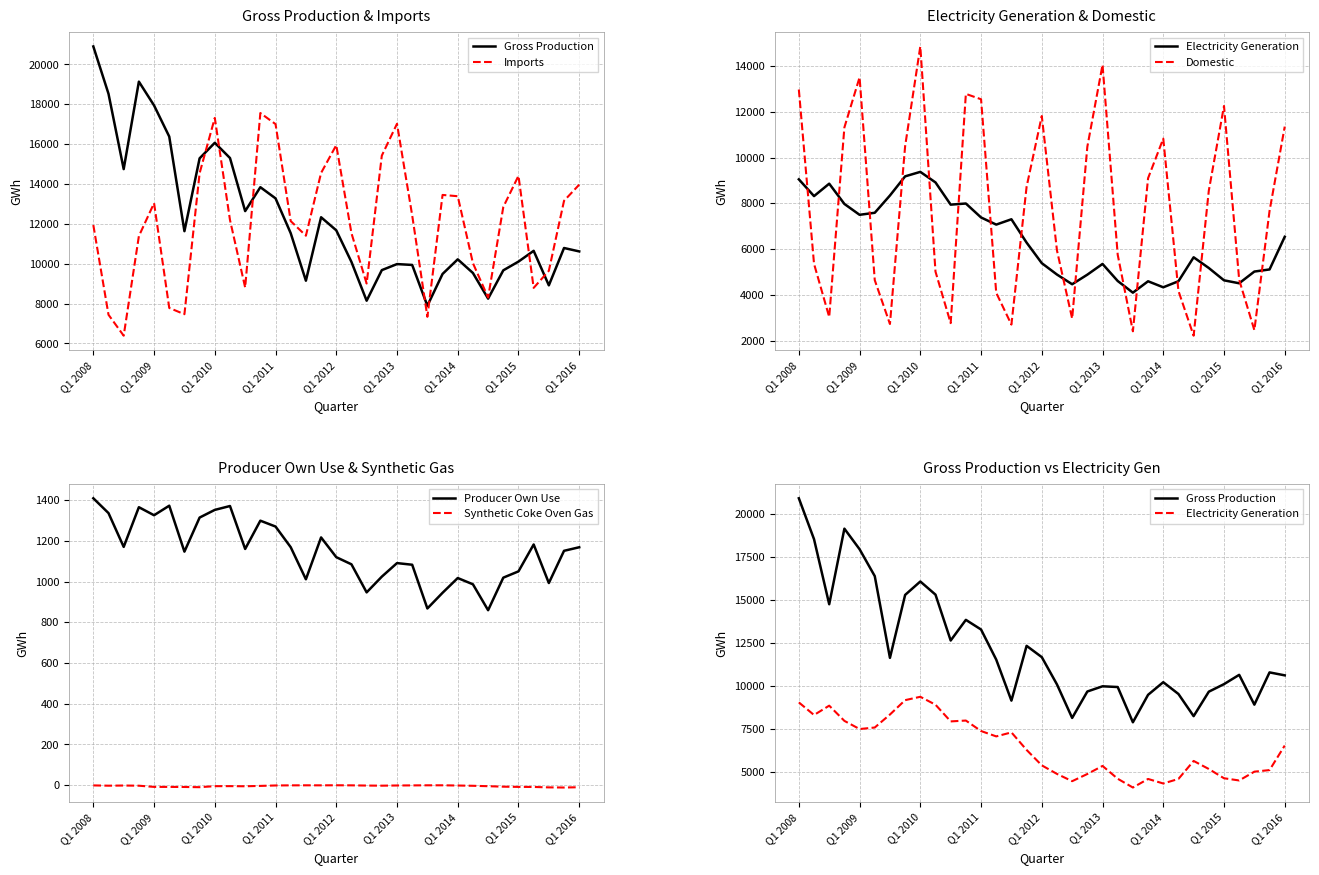

What is the value of the Gross Production point at the 26th from the left?

9536.7